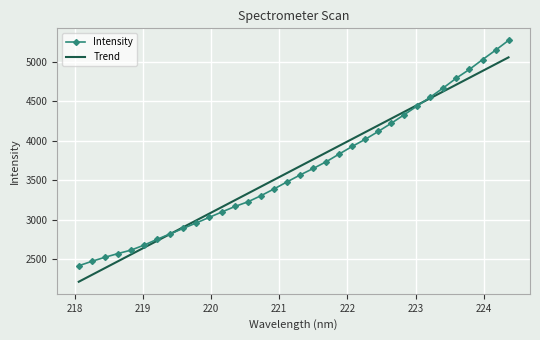

Which series has the widest spread of values?

Intensity